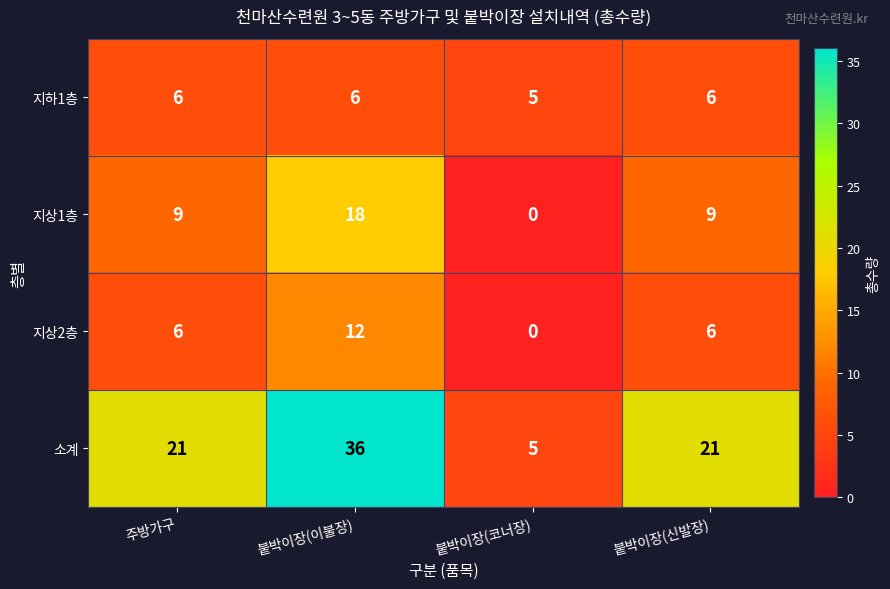

At how many categories does at least one series exceed 3?

4